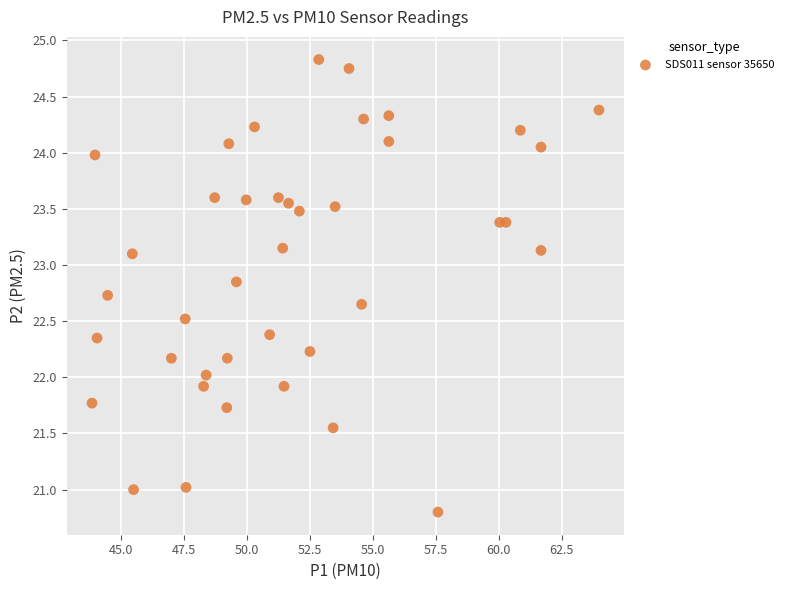

What is the range of X values (max minus min)?

20.1